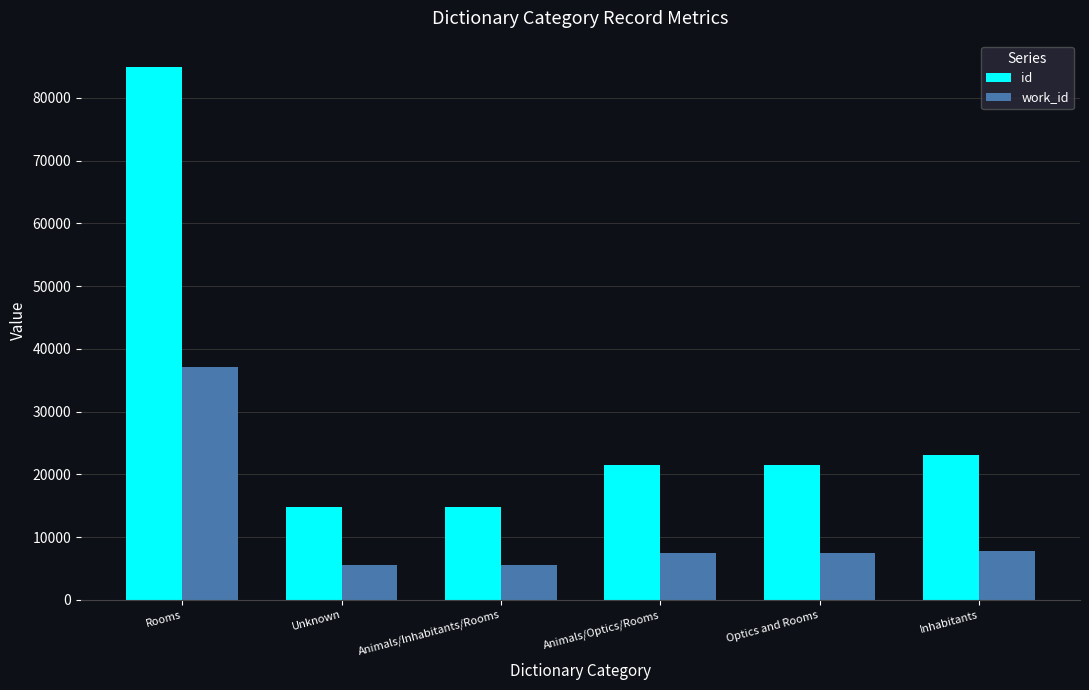

What is the label of the 4th bar from the right?

Animals/Inhabitants/Rooms